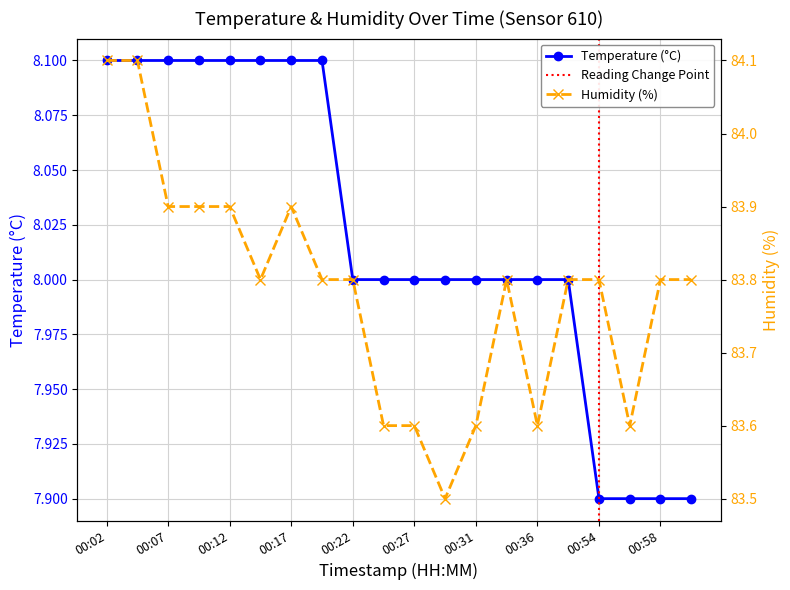

True or false: Humidity and Temperature intersect in this chart.

False